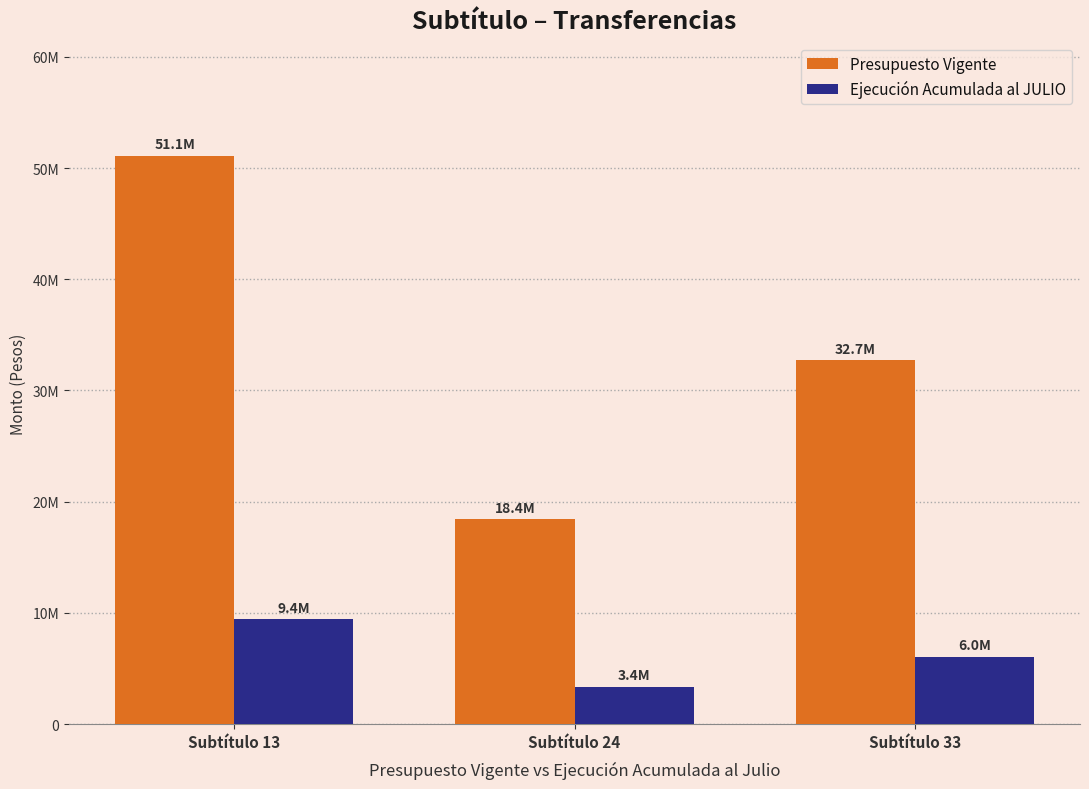

Which series has the widest spread of values?

Presupuesto Vigente